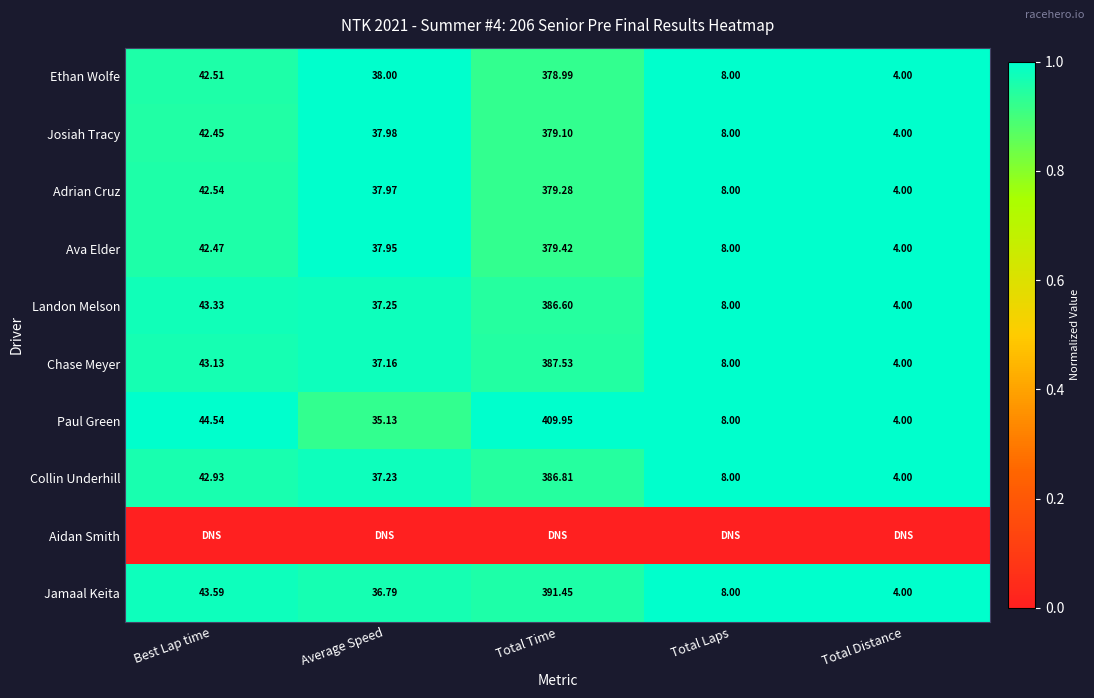

Which has a higher value, Total Laps or Total Time?

Total Laps